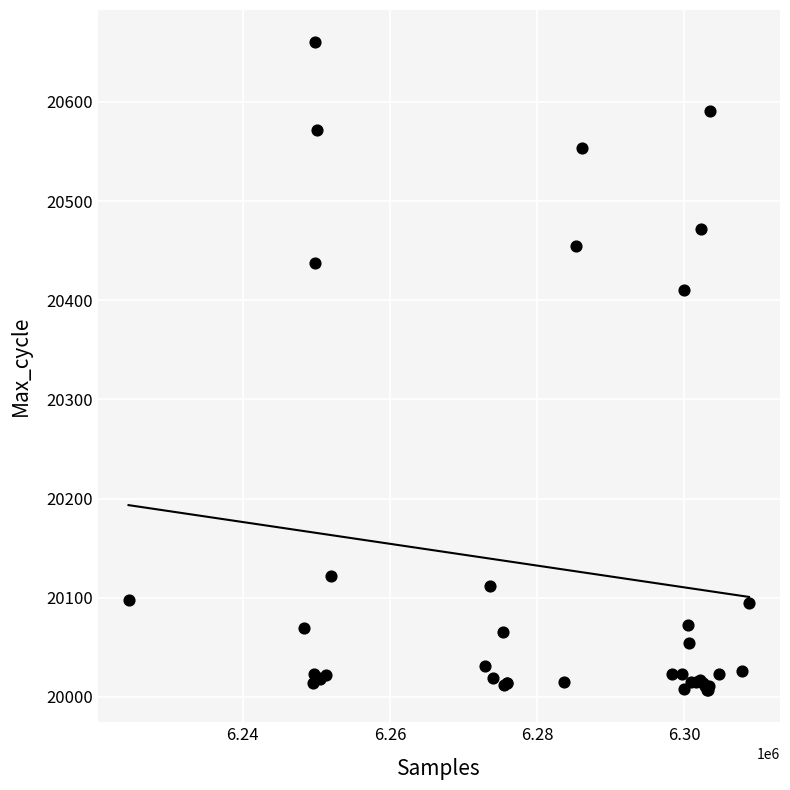

What Y value in the scatter plot is closest to 20333?

20410